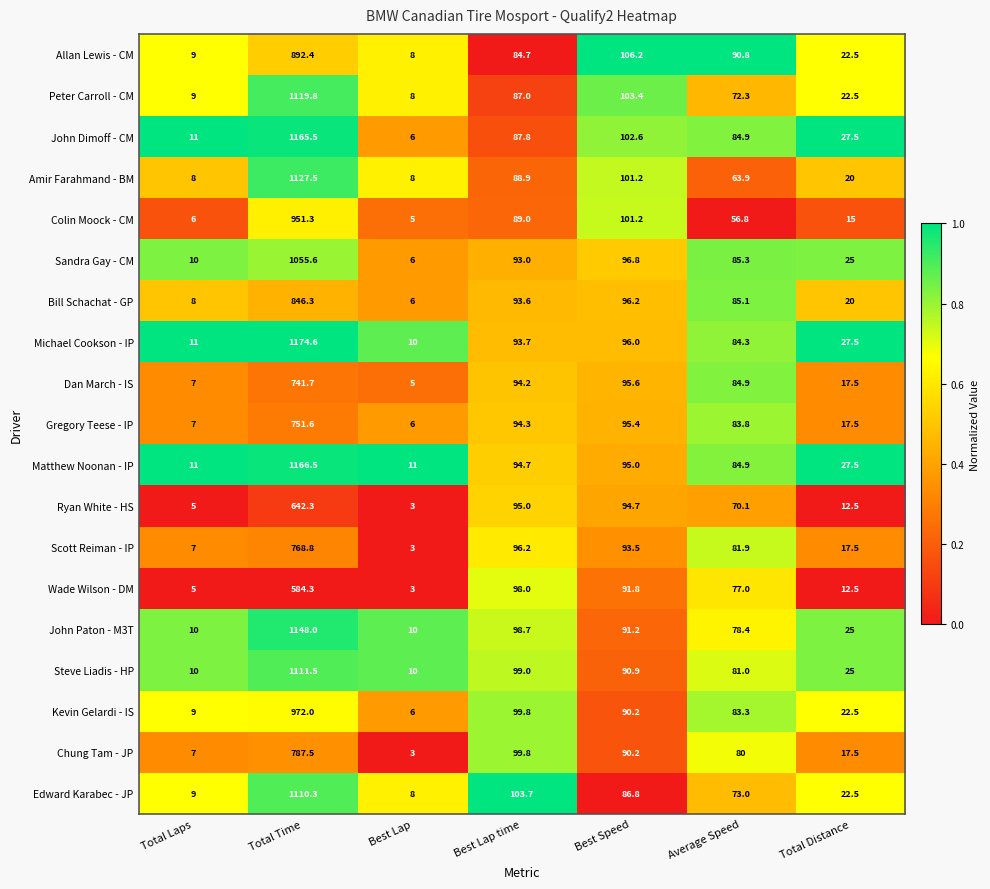

Rank the series by their maximum value, from lowest to highest.

Wade Wilson - DM, Ryan White - HS, Dan March - IS, Gregory Teese - IP, Scott Reiman - IP, Chung Tam - JP, Bill Schachat - GP, Allan Lewis - CM, Colin Moock - CM, Kevin Gelardi - IS, Sandra Gay - CM, Edward Karabec - JP, Steve Liadis - HP, Peter Carroll - CM, Amir Farahmand - BM, John Paton - M3T, John Dimoff - CM, Matthew Noonan - IP, Michael Cookson - IP